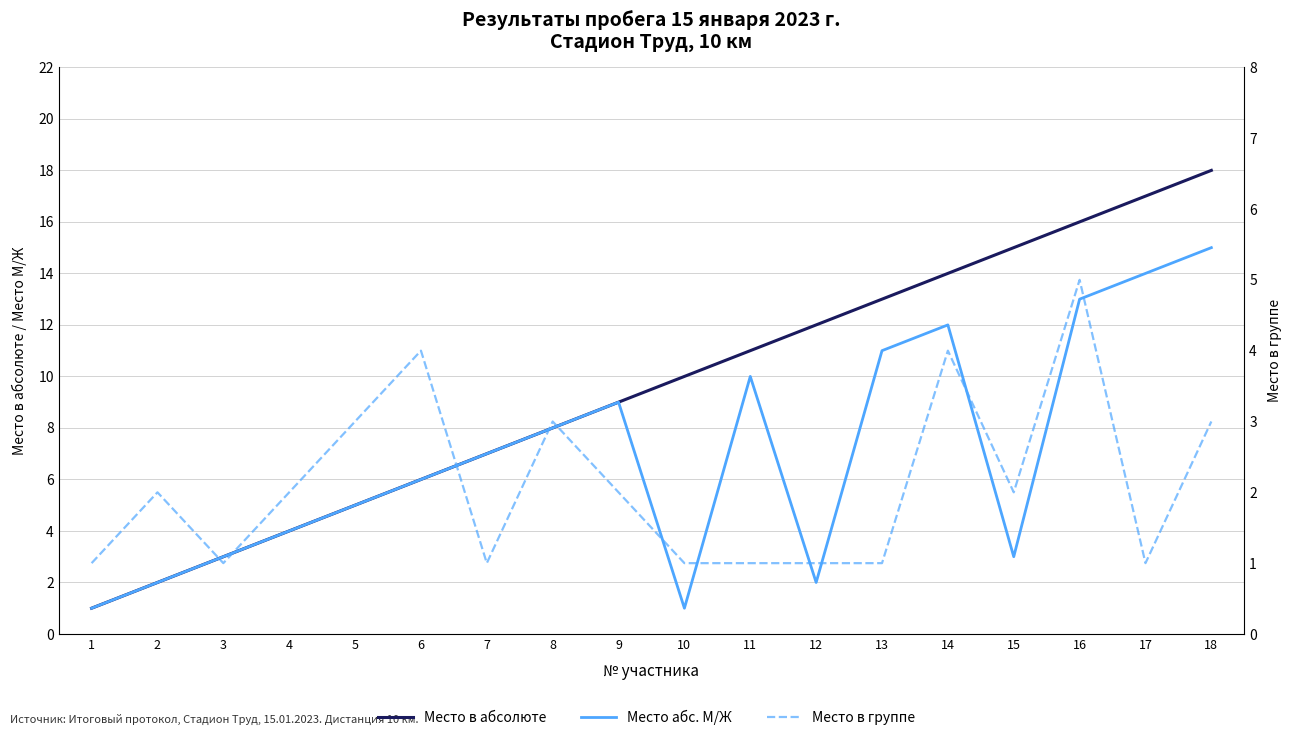

Rank the series at 6 from lowest to highest value.

Место в группе, Место в абсолюте, Место абс. М/Ж